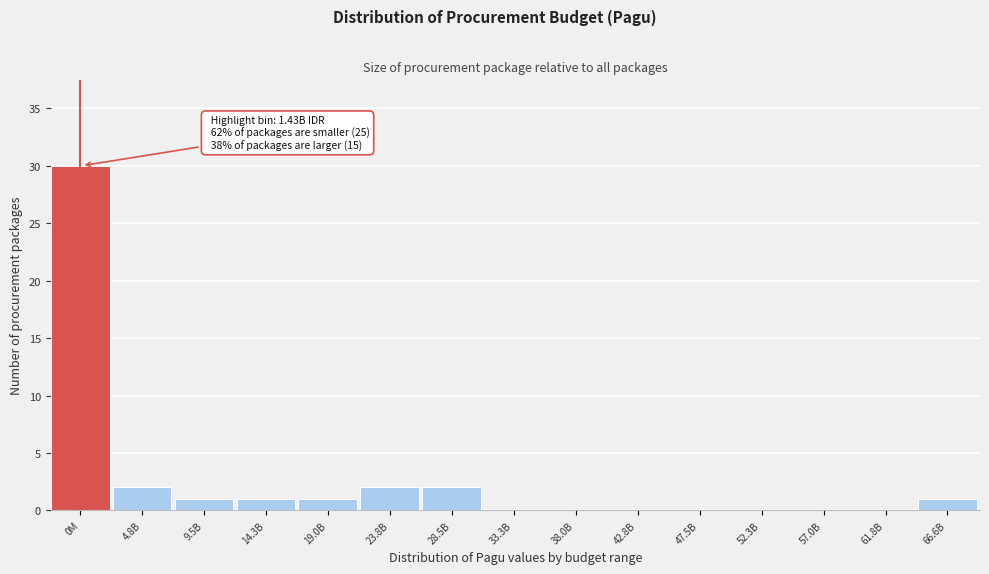

Reading left to right, transcribe all the data shown in this chart.

0M=30	4.8B=2	9.5B=1	14.3B=1	19.0B=1	23.8B=2	28.5B=2	33.3B=0	38.0B=0	42.8B=0	47.5B=0	52.3B=0	57.0B=0	61.8B=0	66.6B=1